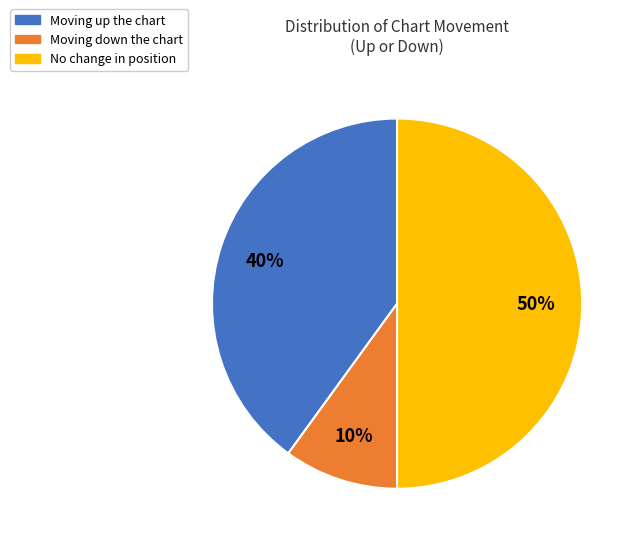

To the nearest percent, what is the average slice percentage?

33%